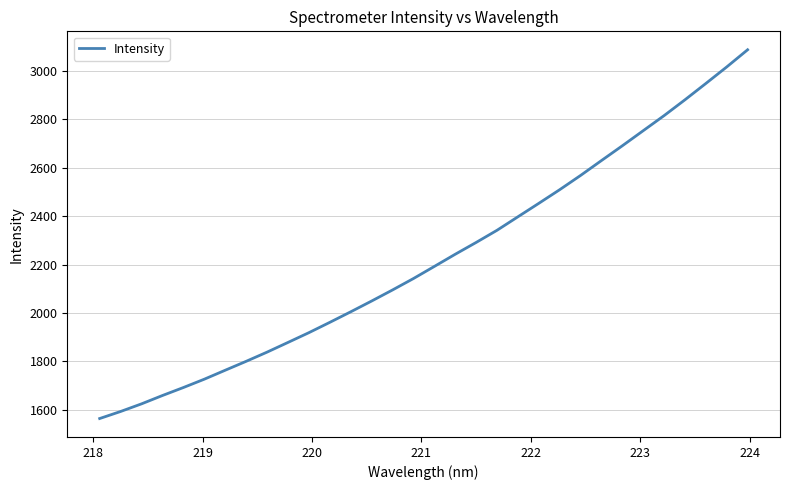

What is the maximum value shown in the chart?

3087.9